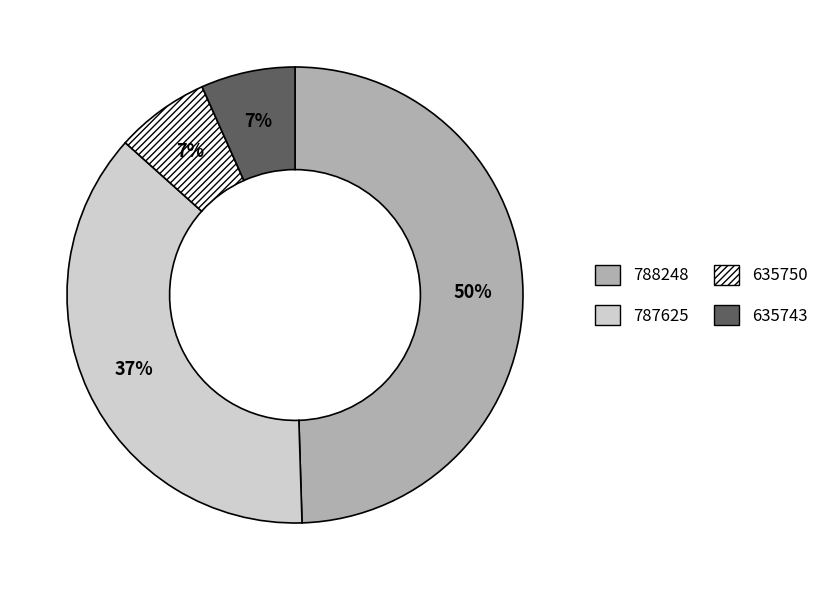

True or false: 635750 accounts for 7% of the total.

True